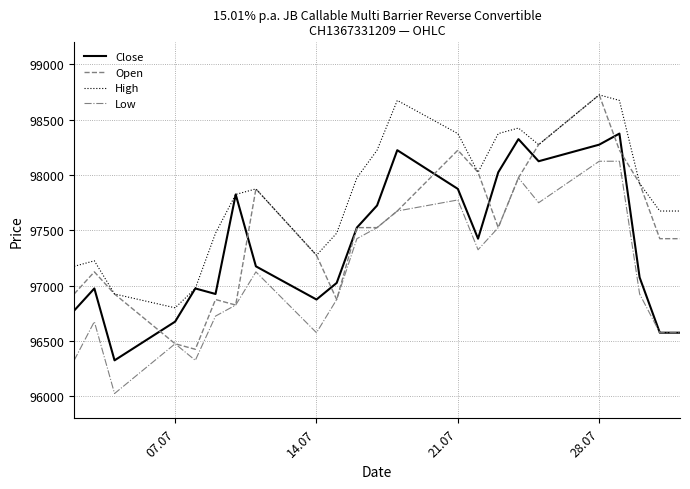

Count the number of categories in the chart.

23